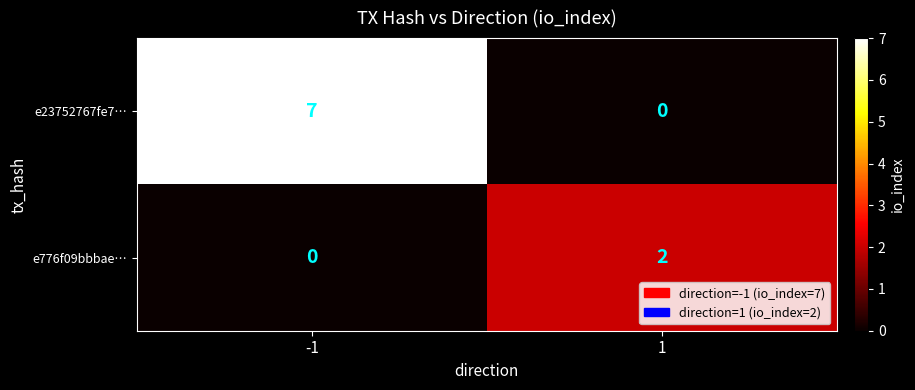

What is the sum of all e23752767fe7… values?

7